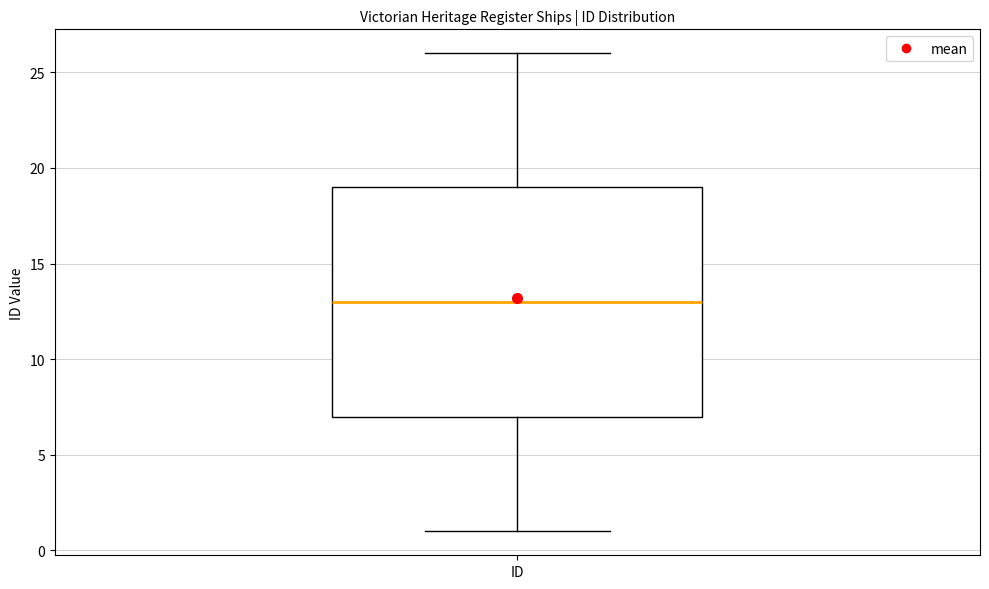

Read this box plot against the y-axis: the position of the median line, the range covered by the box, and the ends of both whiskers. The values are not printed on the chart, so give them approximately, as read against the axis.

median 13, box 7 to 19, whiskers 1 to 26